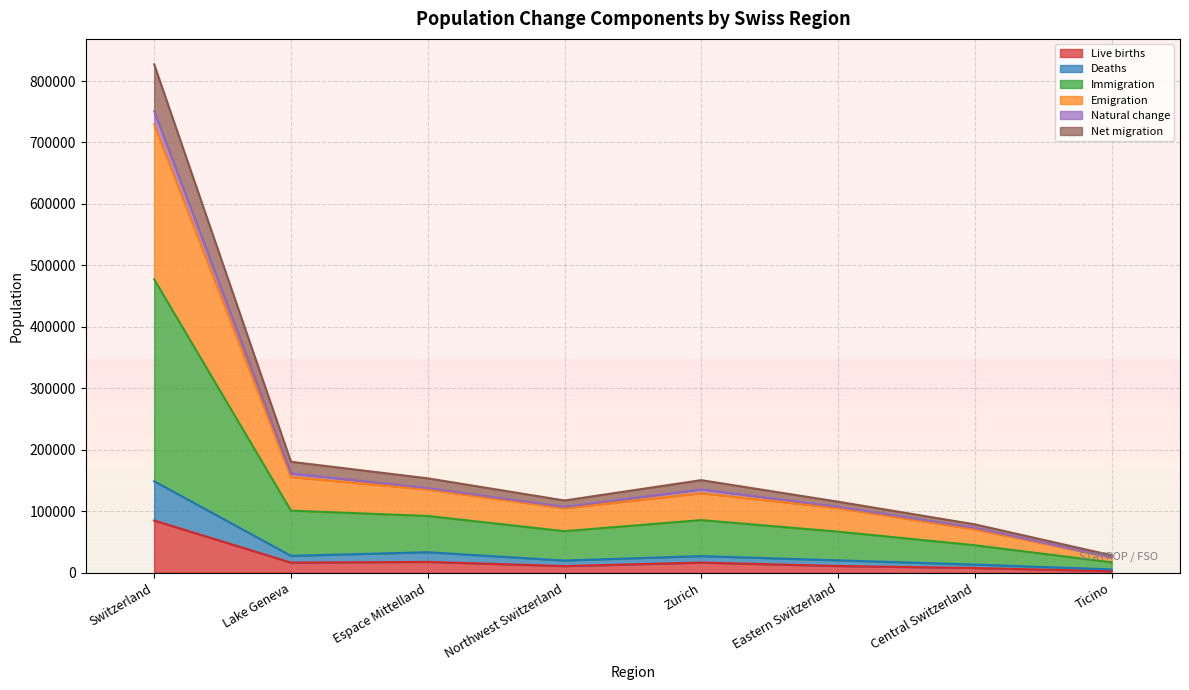

What is the maximum value for Live births?

85287